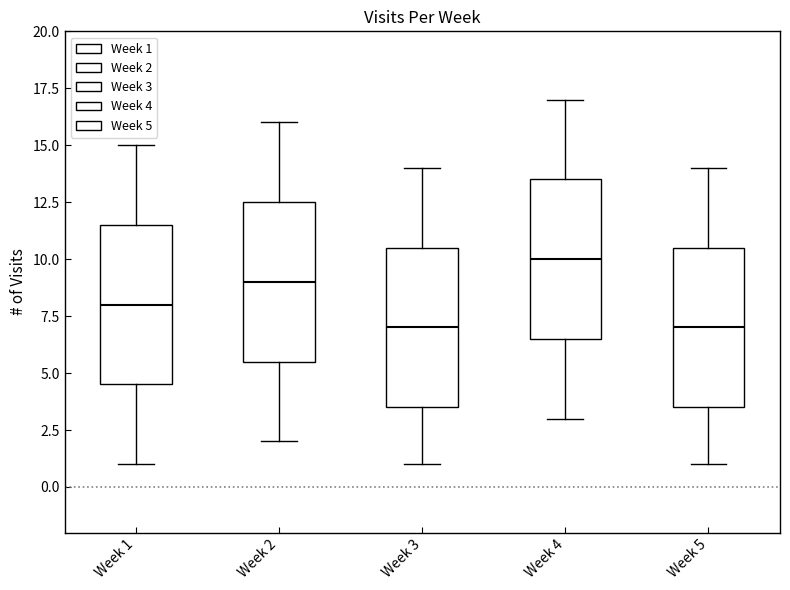

Reading left to right, read every box against the y-axis: the position of its median line, the range the box covers, and the ends of its whiskers. The values are not printed on the chart, so give them approximately, as read against the axis.

Week 1: median 8.0, box 4.5 to 11.5, whiskers 1.0 to 15.0
Week 2: median 9.0, box 5.5 to 12.5, whiskers 2.0 to 16.0
Week 3: median 7.0, box 3.5 to 10.5, whiskers 1.0 to 14.0
Week 4: median 10.0, box 6.5 to 13.5, whiskers 3.0 to 17.0
Week 5: median 7.0, box 3.5 to 10.5, whiskers 1.0 to 14.0